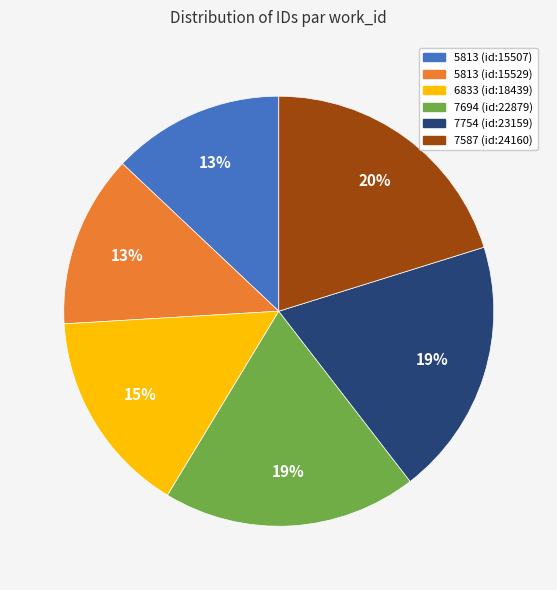

Approximately how many times larger is the value at 7754 (id:23159) compared to 5813 (id:15507)?

1.5